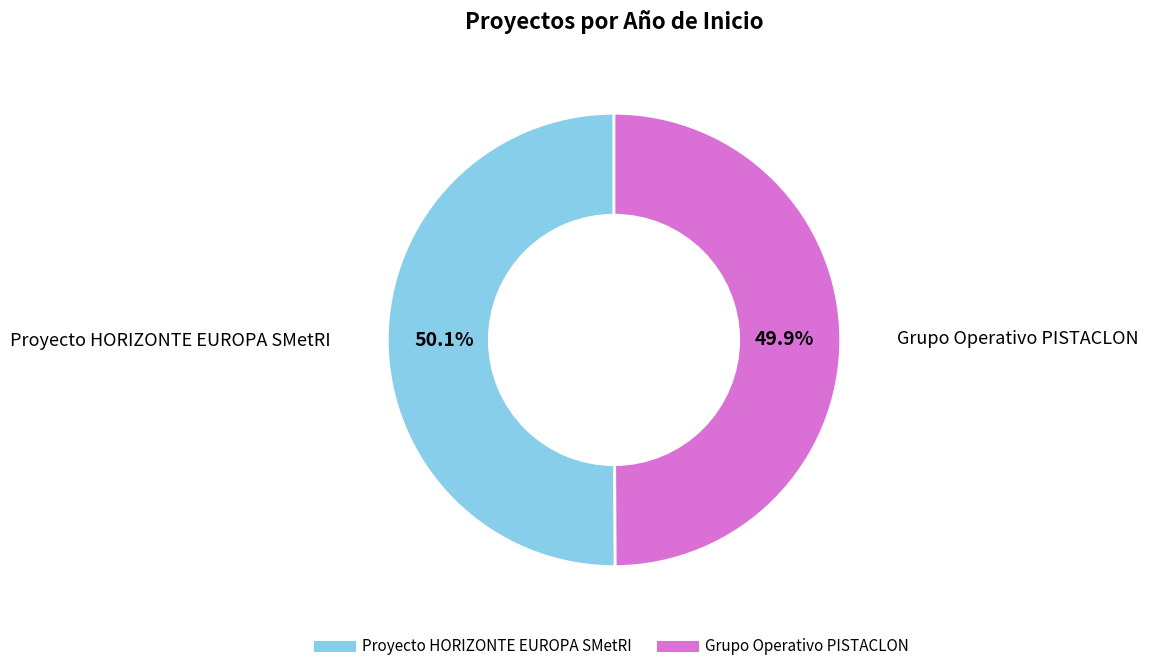

What percentage is the Proyecto HORIZONTE EUROPA SMetRI slice, to the nearest percent?

50%